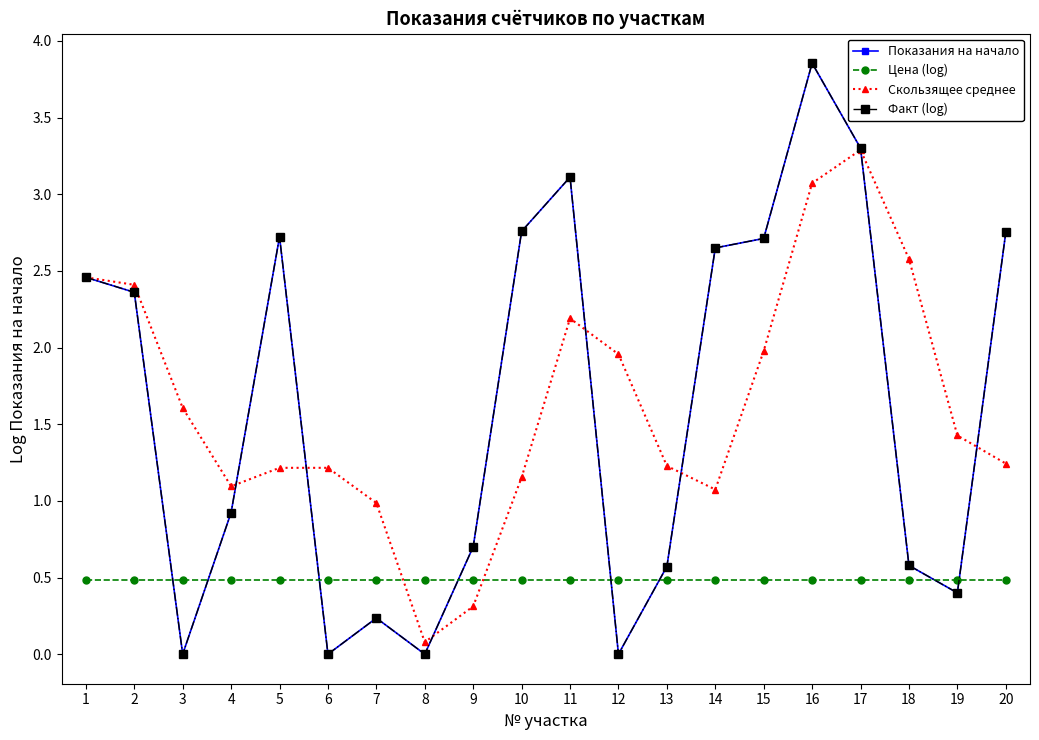

What is the difference between the Скользящее среднее values at 2 and 4?

1.3